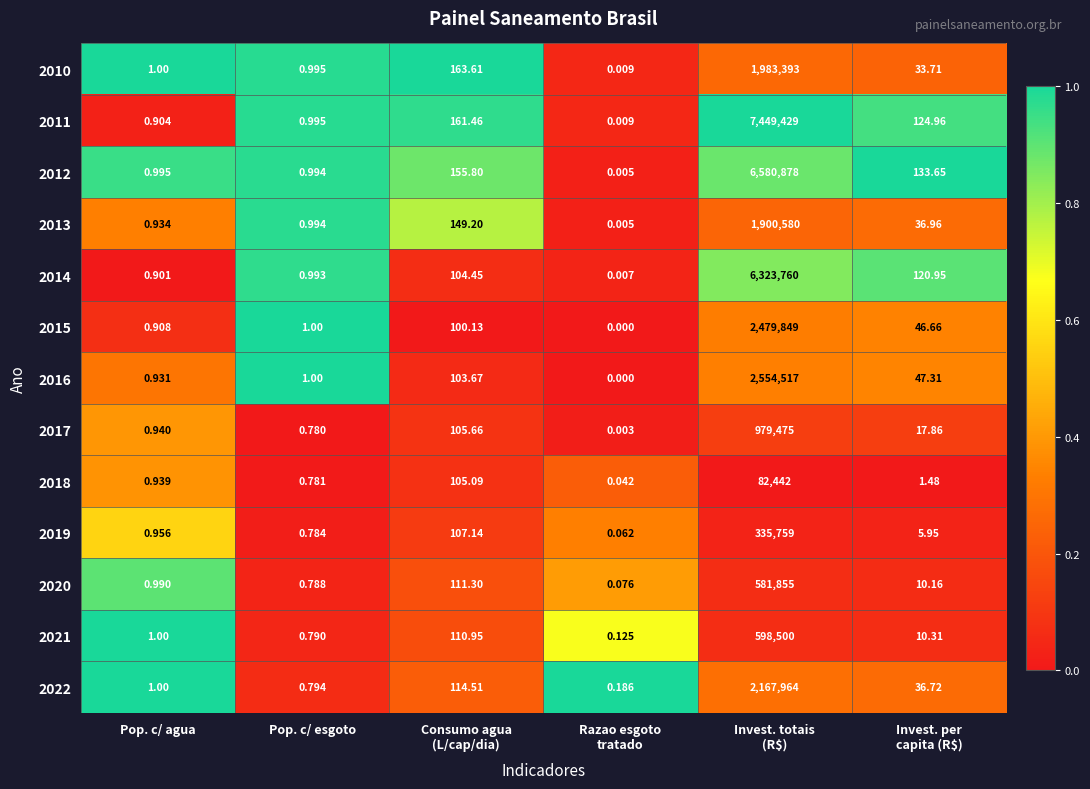

At how many categories does at least one series exceed 0?

6